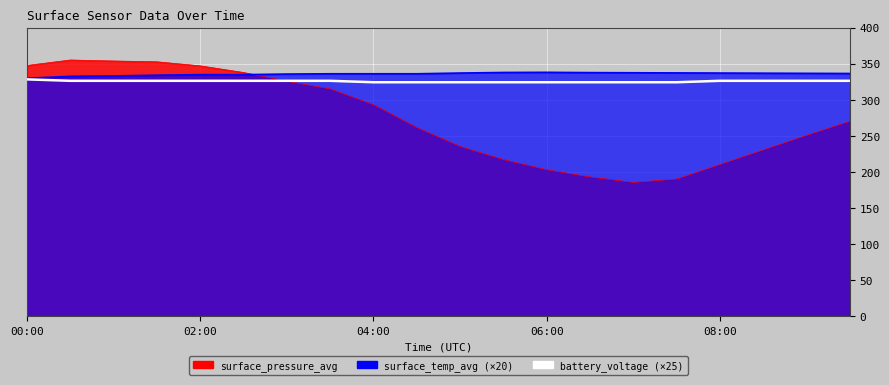

Where does the data first go above 326?

00:00